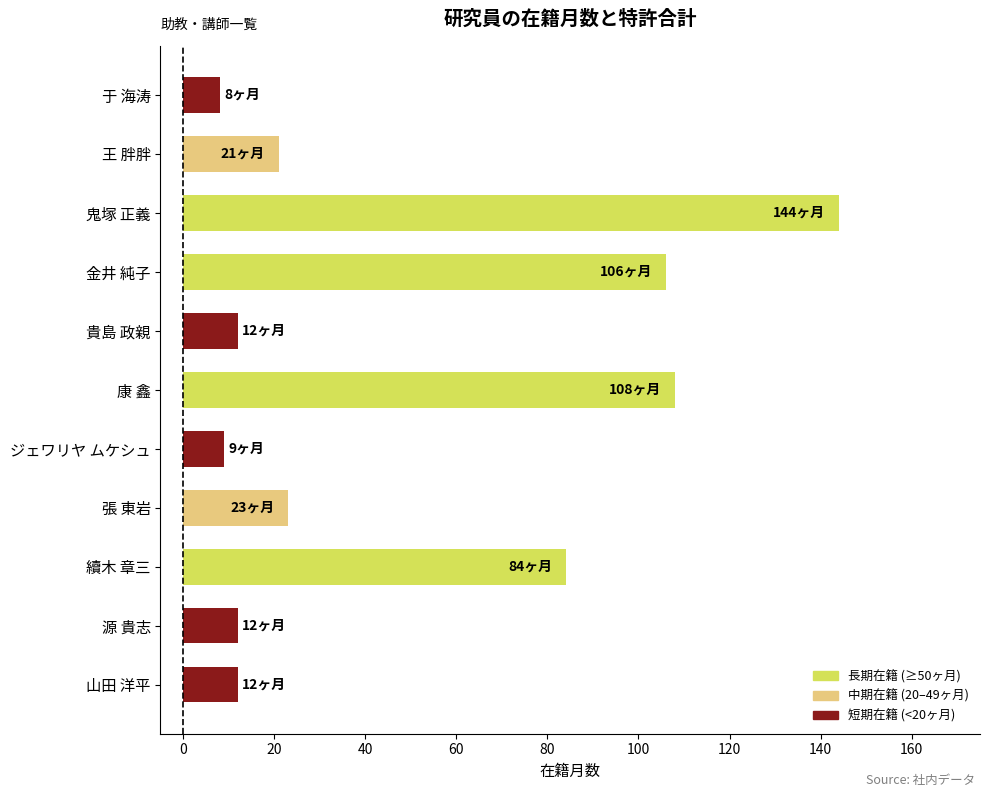

How many bars are there in total?

11